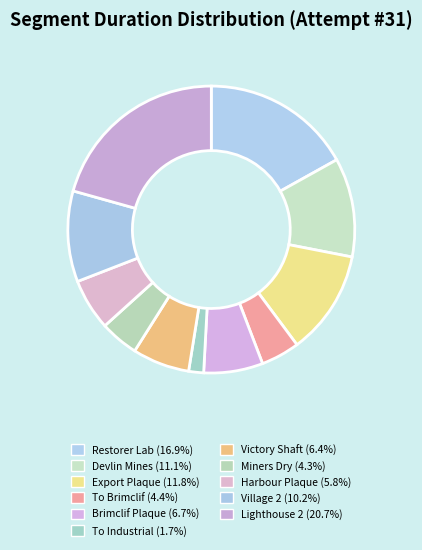

Does any single category account for the majority?

No